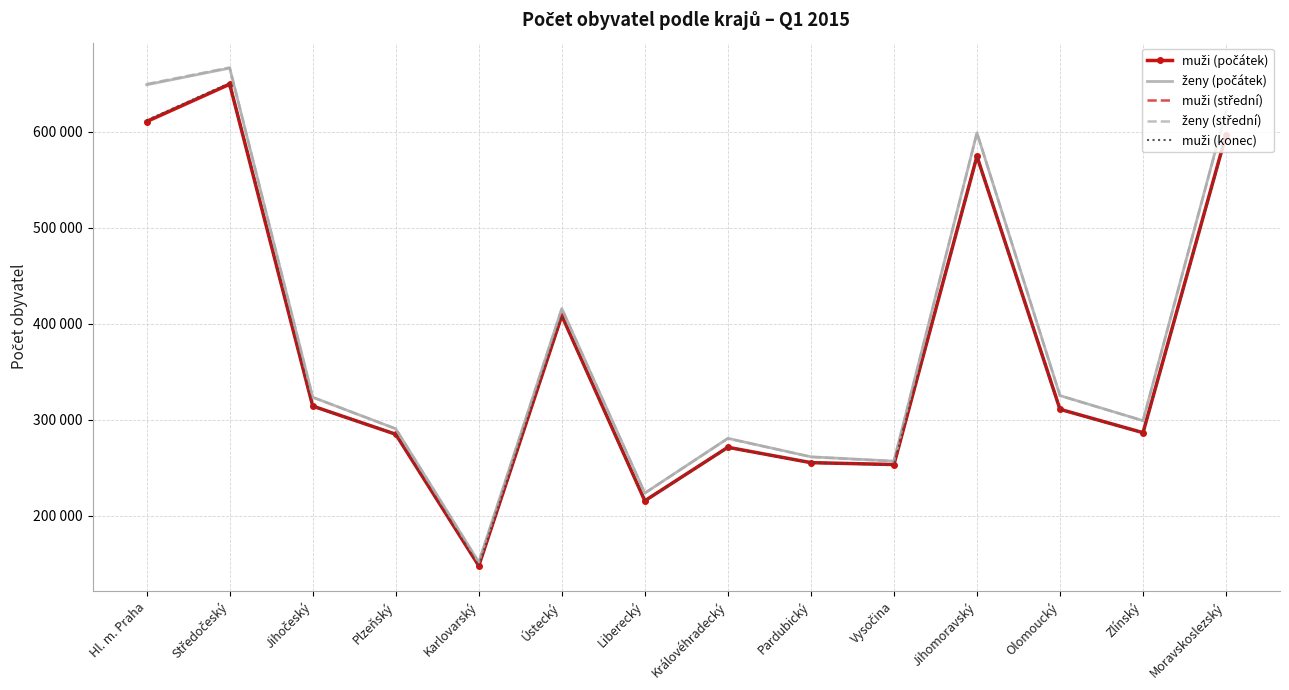

True or false: ženy (počátek) and muži (počátek) cross at least once.

False